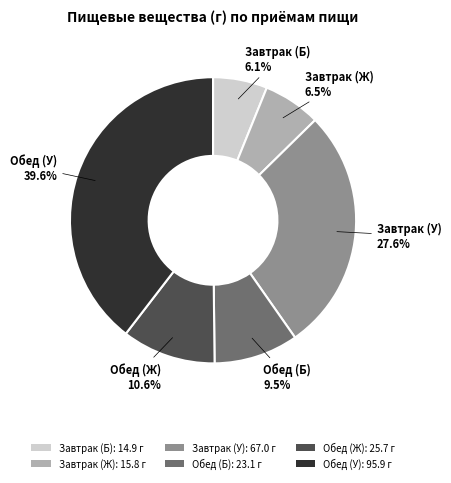

Does Завтрак (У): 67.0 г account for over 50% of the chart?

No